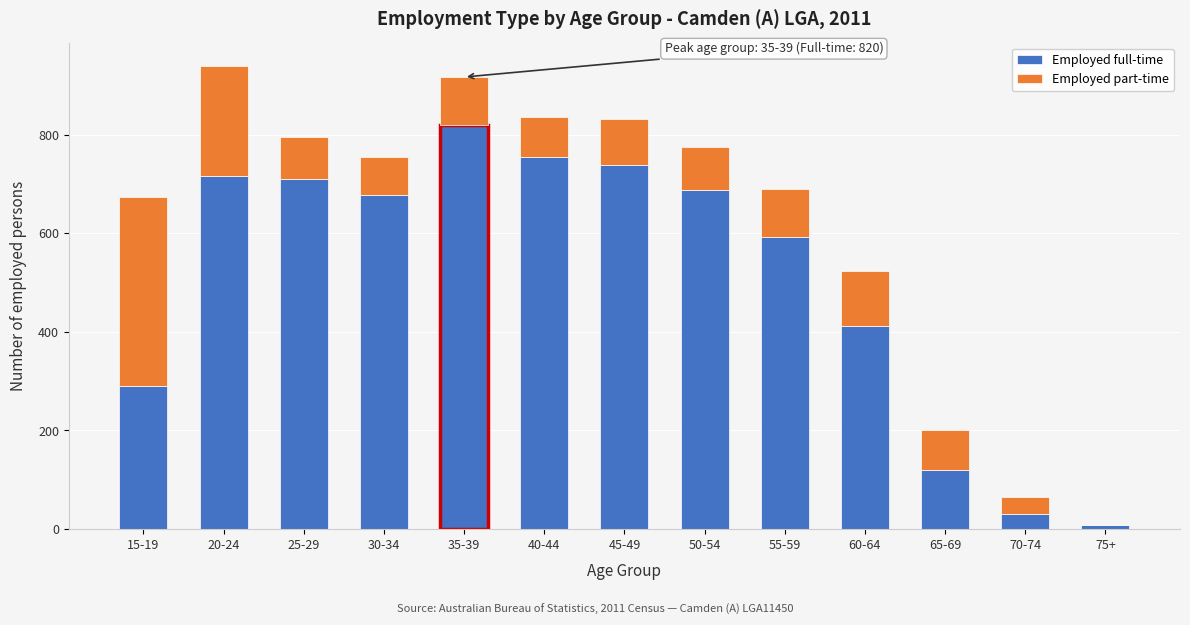

Reading left to right, list the values for the Employed full-time series.

15-19=290	20-24=716	25-29=710	30-34=677	35-39=820	40-44=755	45-49=739	50-54=687	55-59=593	60-64=412	65-69=120	70-74=30	75+=8